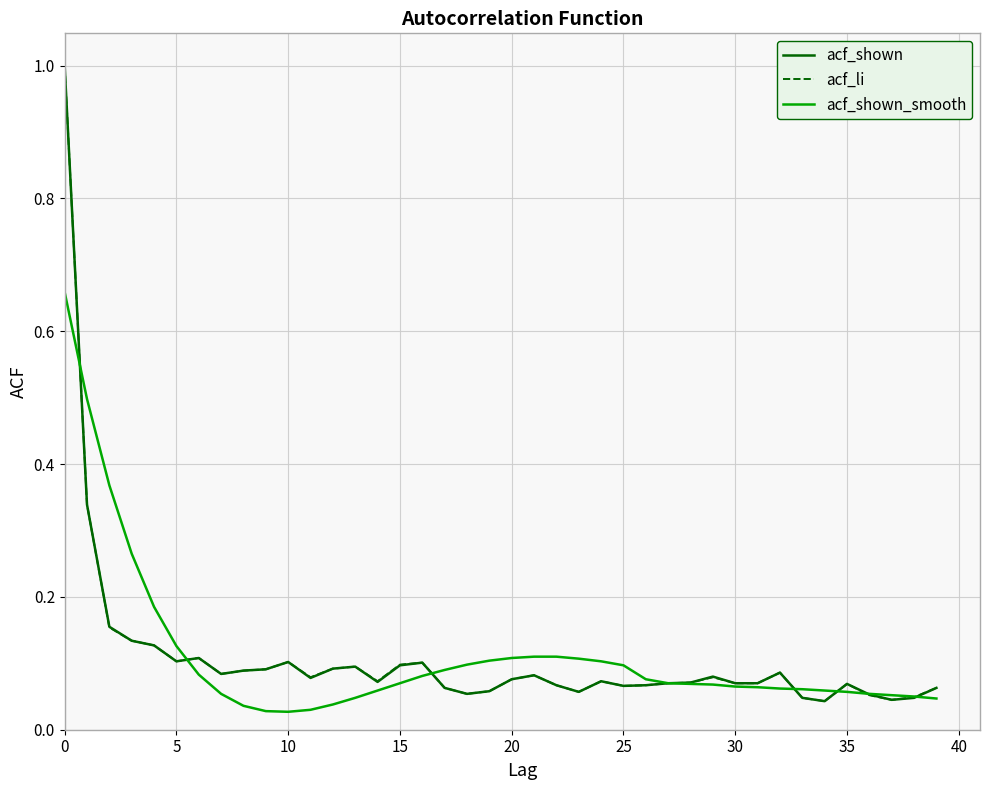

What is the greatest value displayed?

1.0